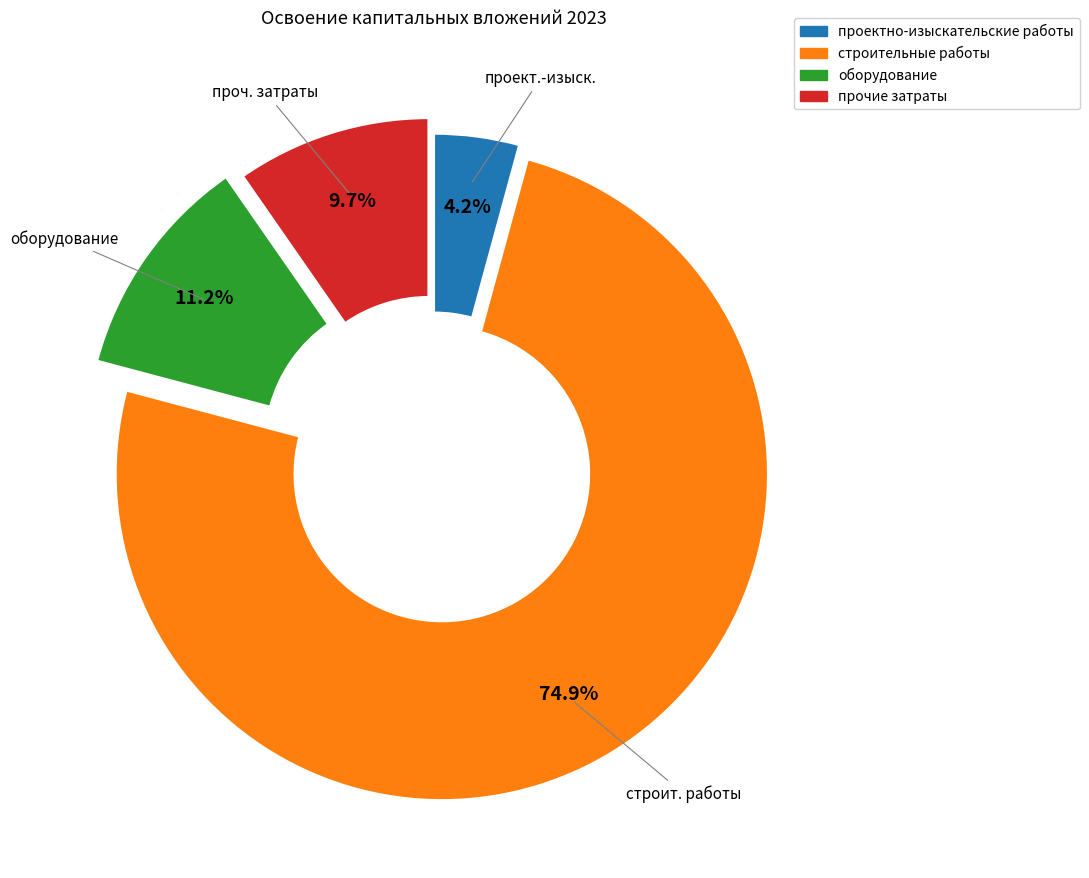

What percentage is the прочие затраты slice, to the nearest percent?

10%